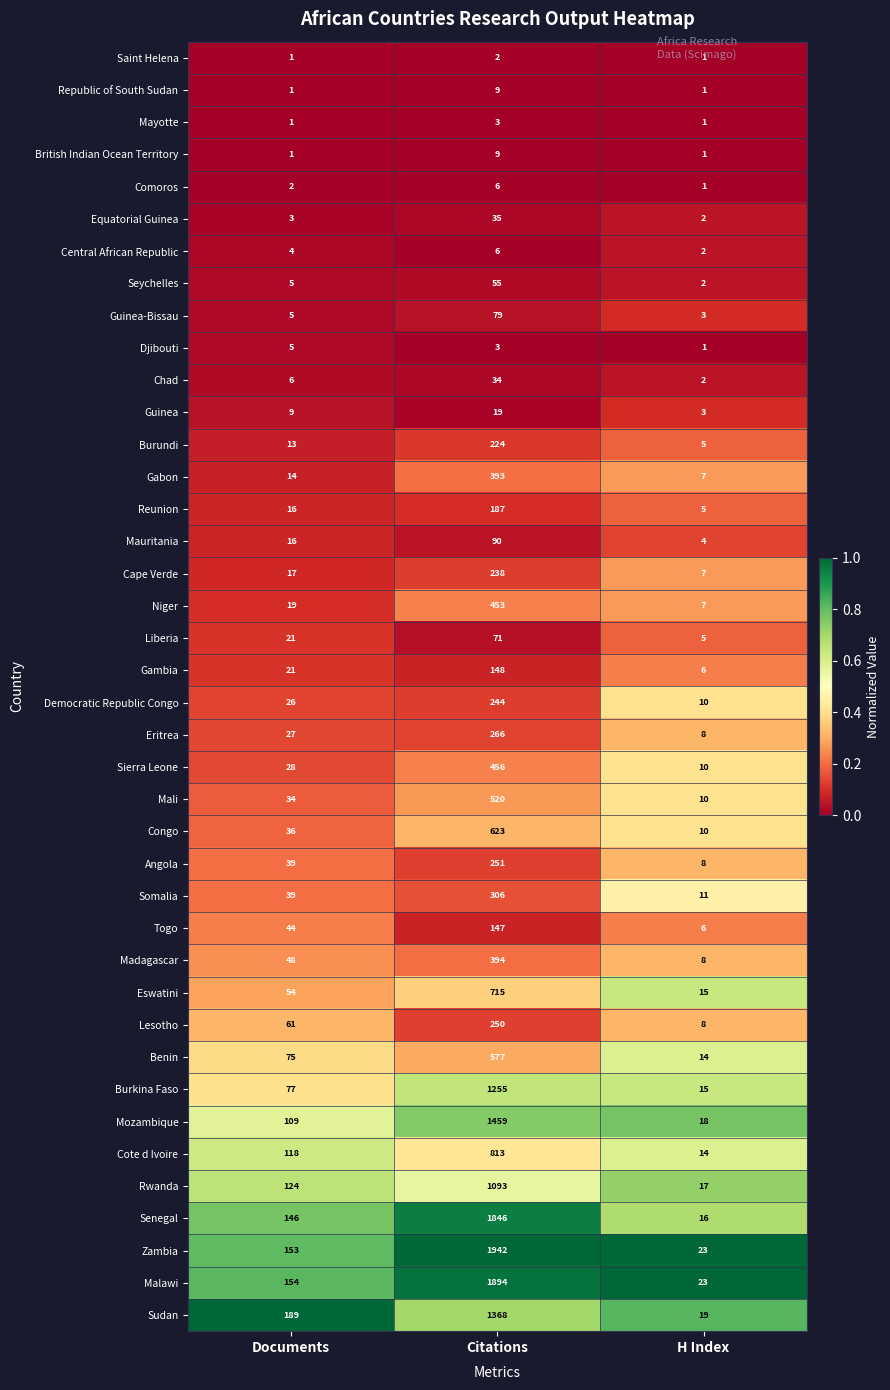

What is the difference between the Central African Republic values at Citations and H Index?

4